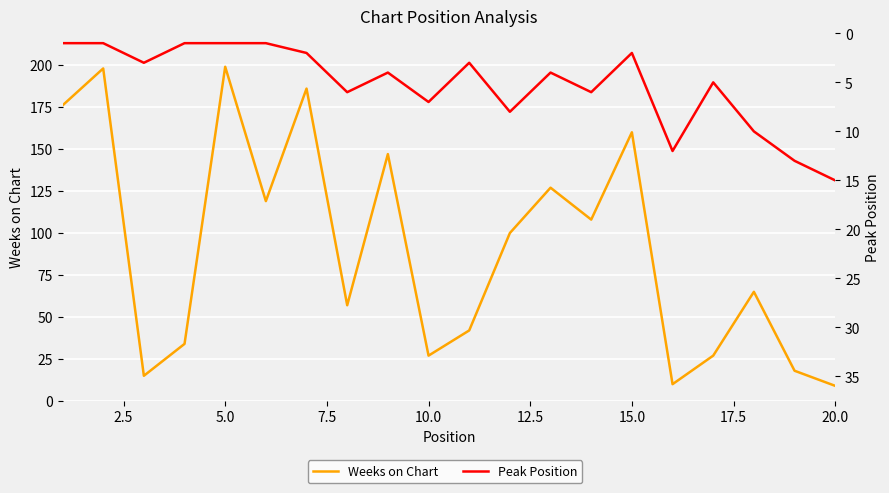

What is the average value of the Weeks on Chart series?

91